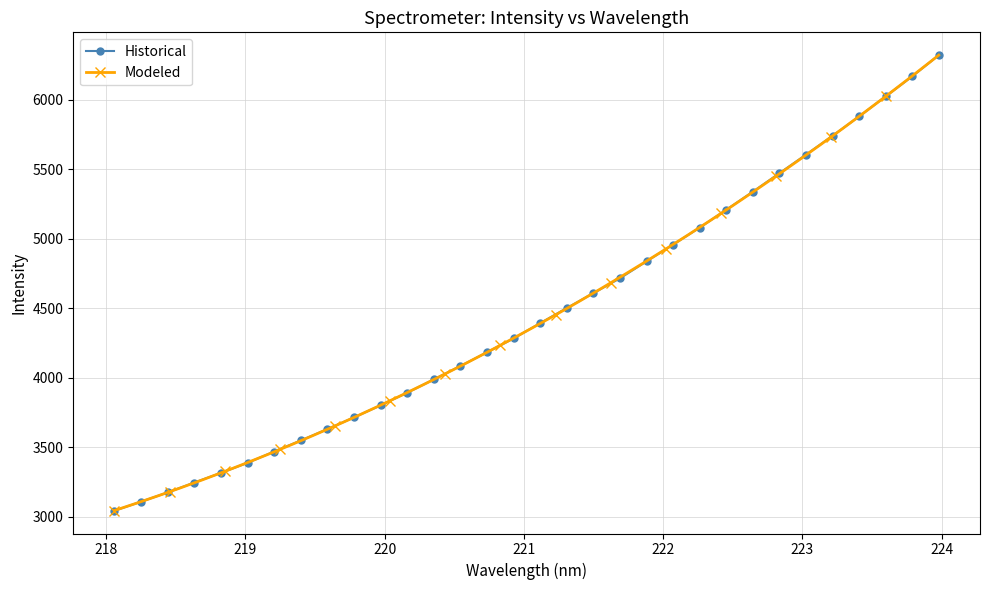

What is the value of the Historical point at the 20th from the left?

4717.0